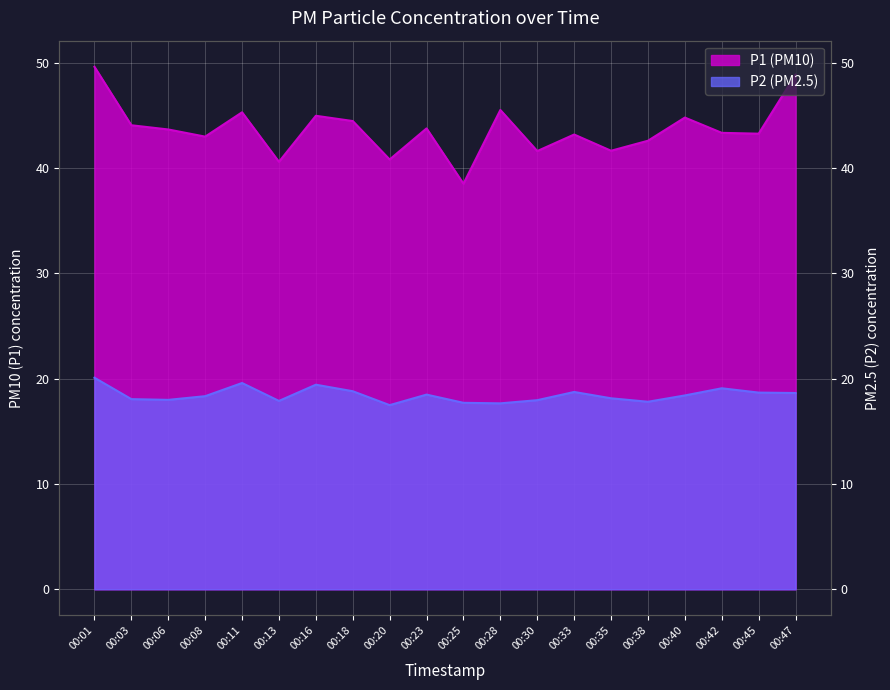

At which category is the sum across all series the highest?

00:01